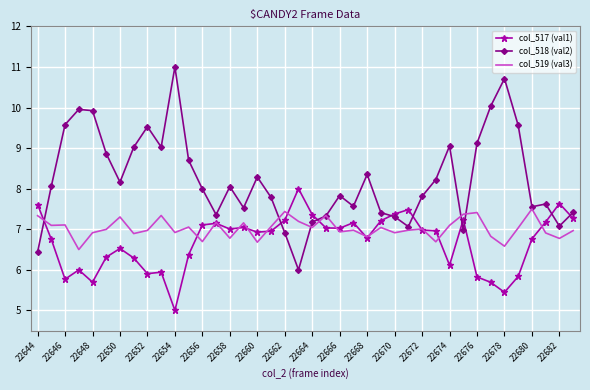

What is the maximum value shown in the chart?

11.0